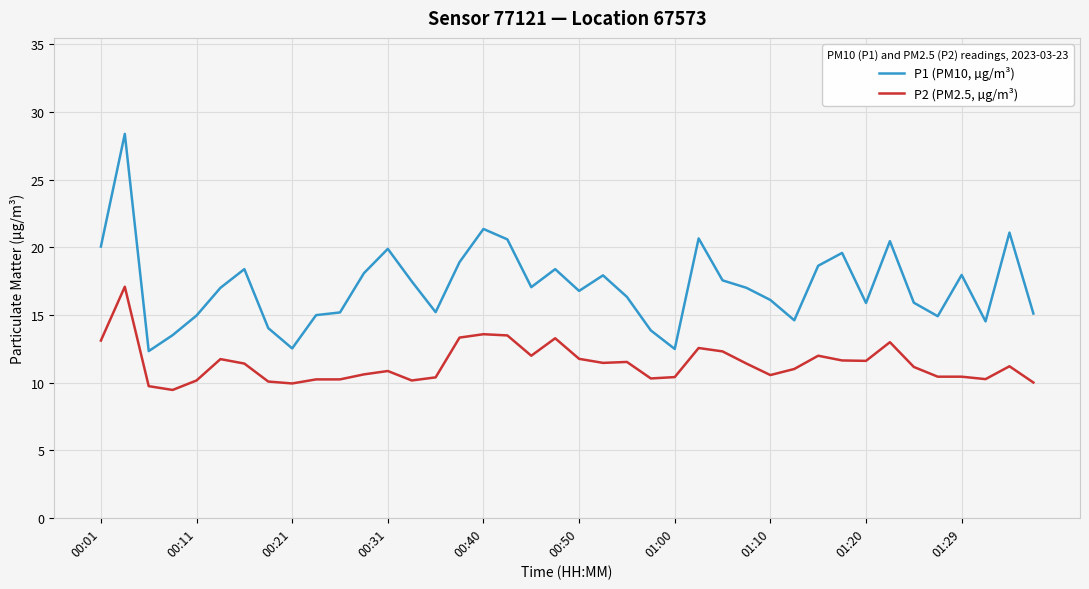

Rank the series by their average value, from lowest to highest.

P2 (PM2.5, µg/m³), P1 (PM10, µg/m³)